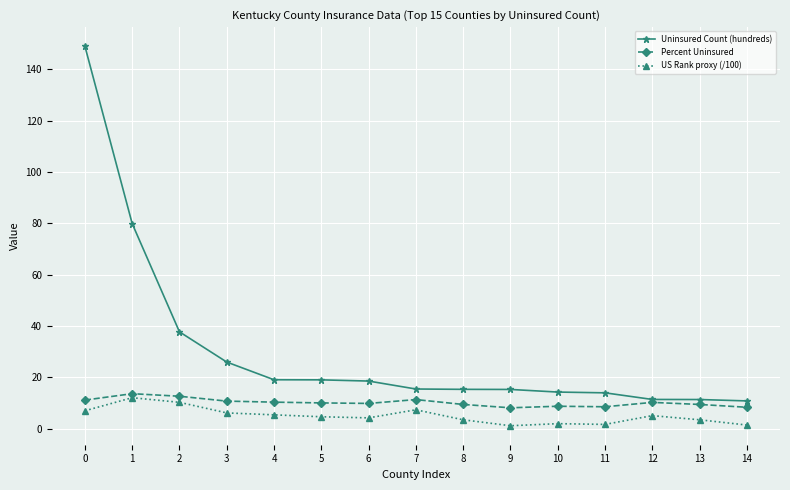

What is the value of the Percent Uninsured point at the 15th from the left?

8.3